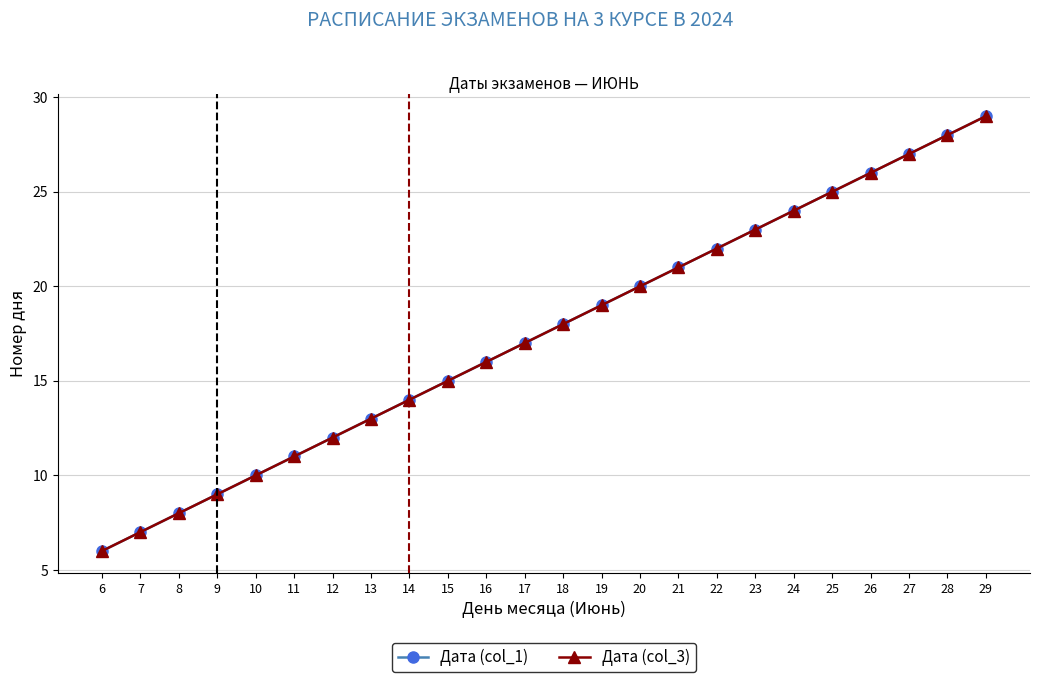

Is this an area chart (filled region under the line)?

No